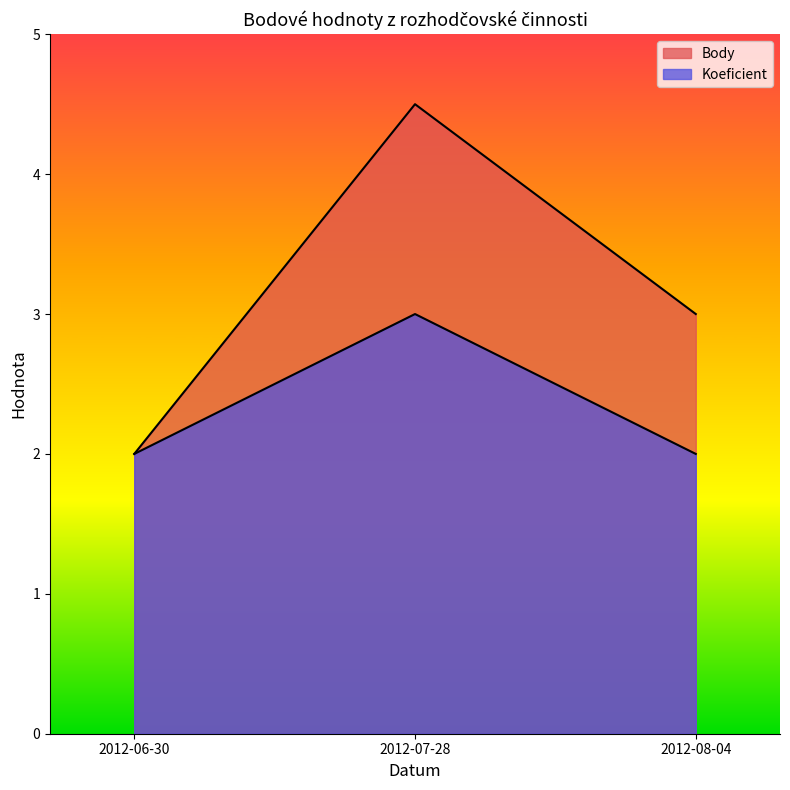

The value of Koeficient at 2012-07-28 is 1.7. True or false?

False